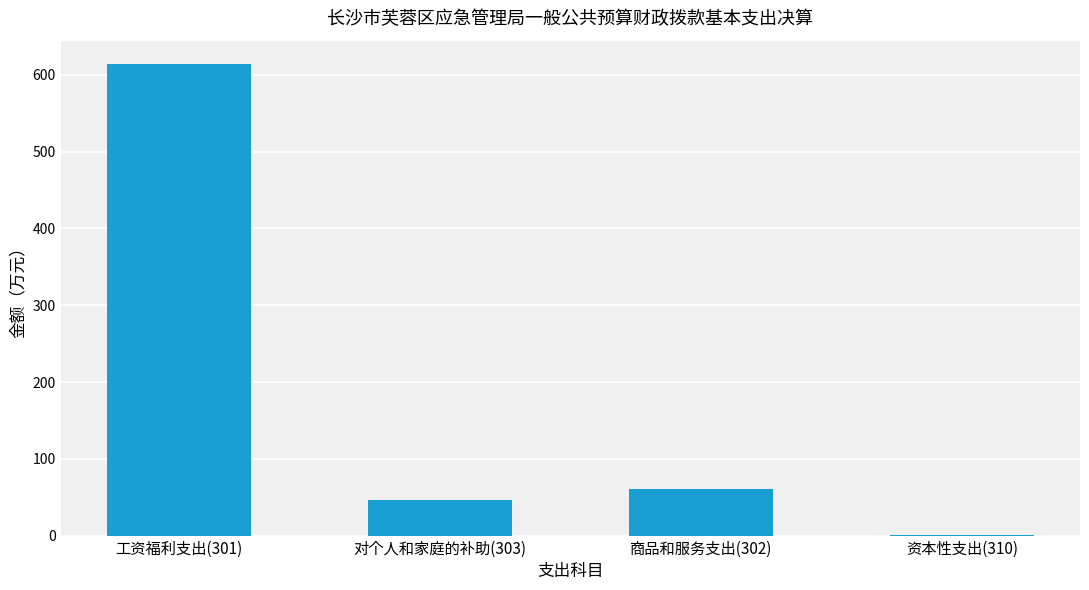

The chart shows a value of 613.8 at 工资福利支出(301). True or false?

True